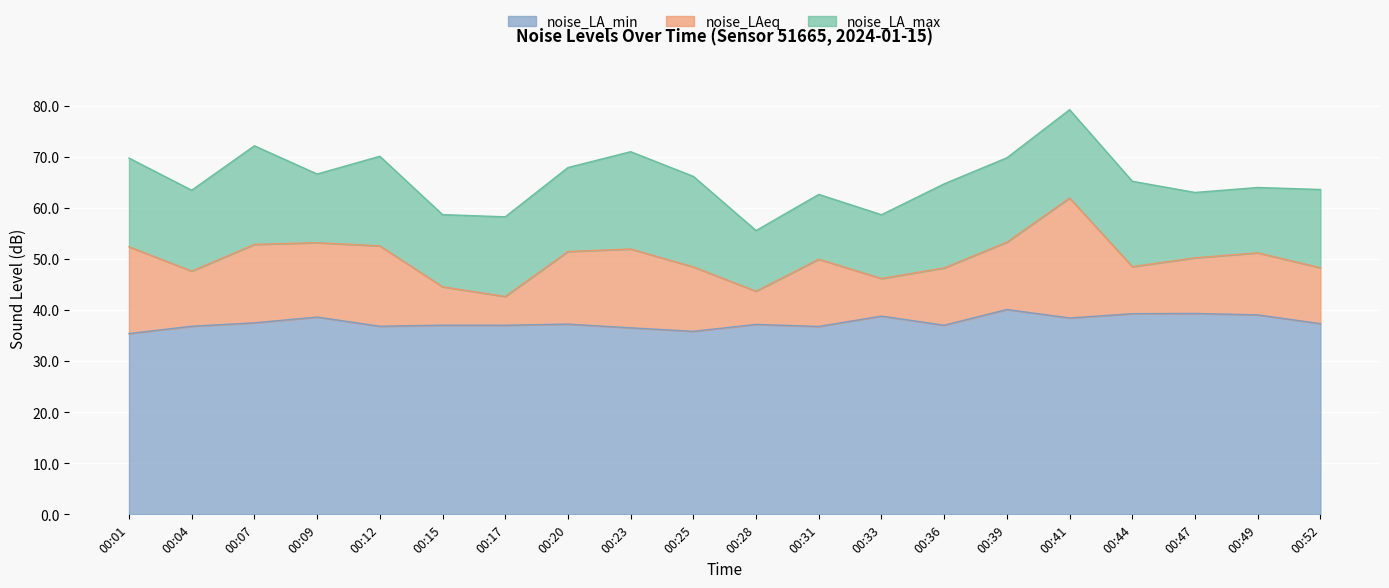

The noise_LA_max series shows 71.0 at 00:23. True or false?

True